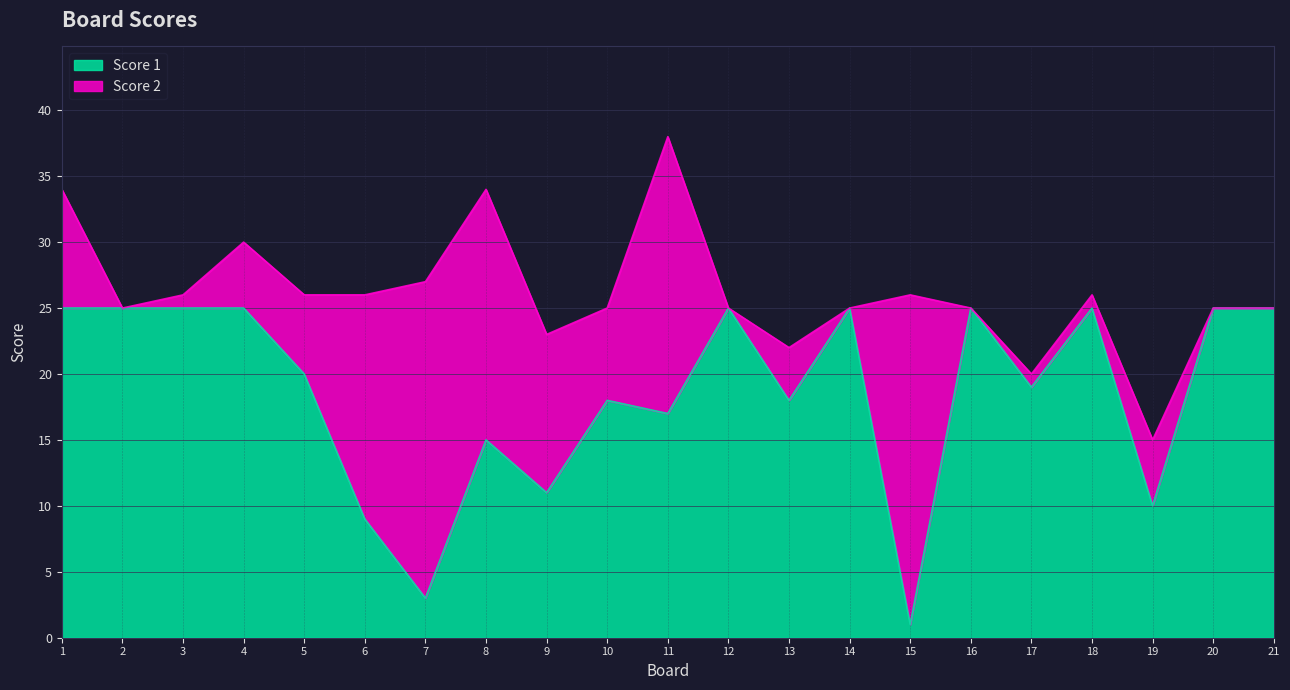

How many lines are shown in the chart?

2